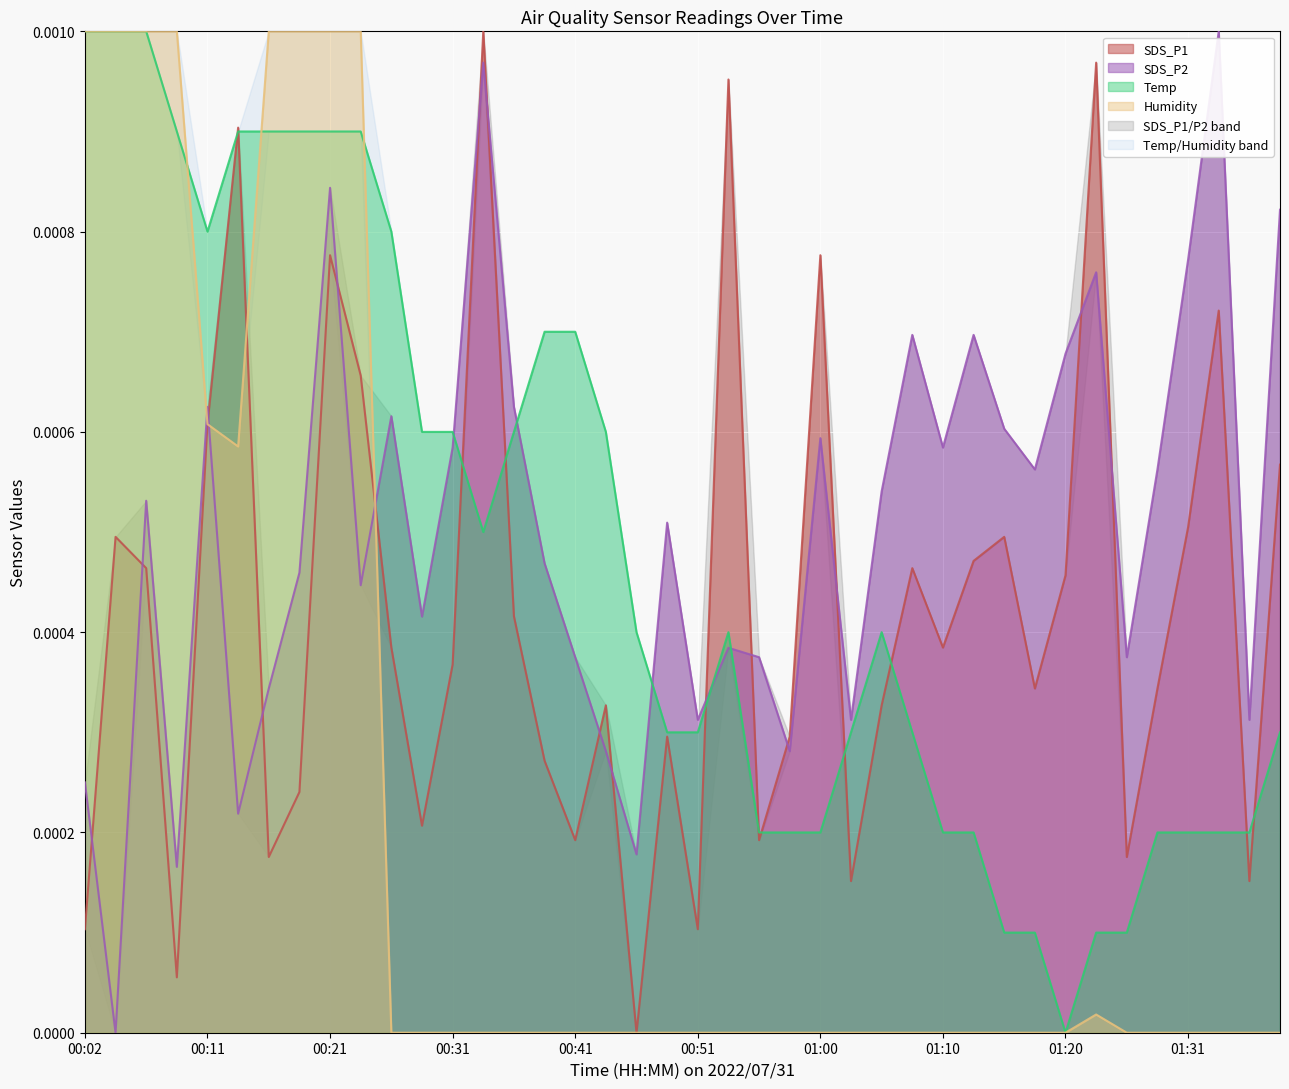

True or false: SDS_P1 and SDS_P2 cross at least once.

True